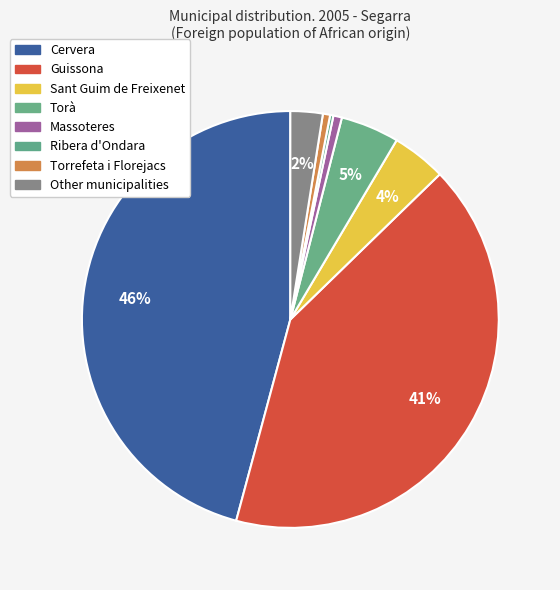

To the nearest percent, what is the difference between the largest and smallest slice percentages?

46%